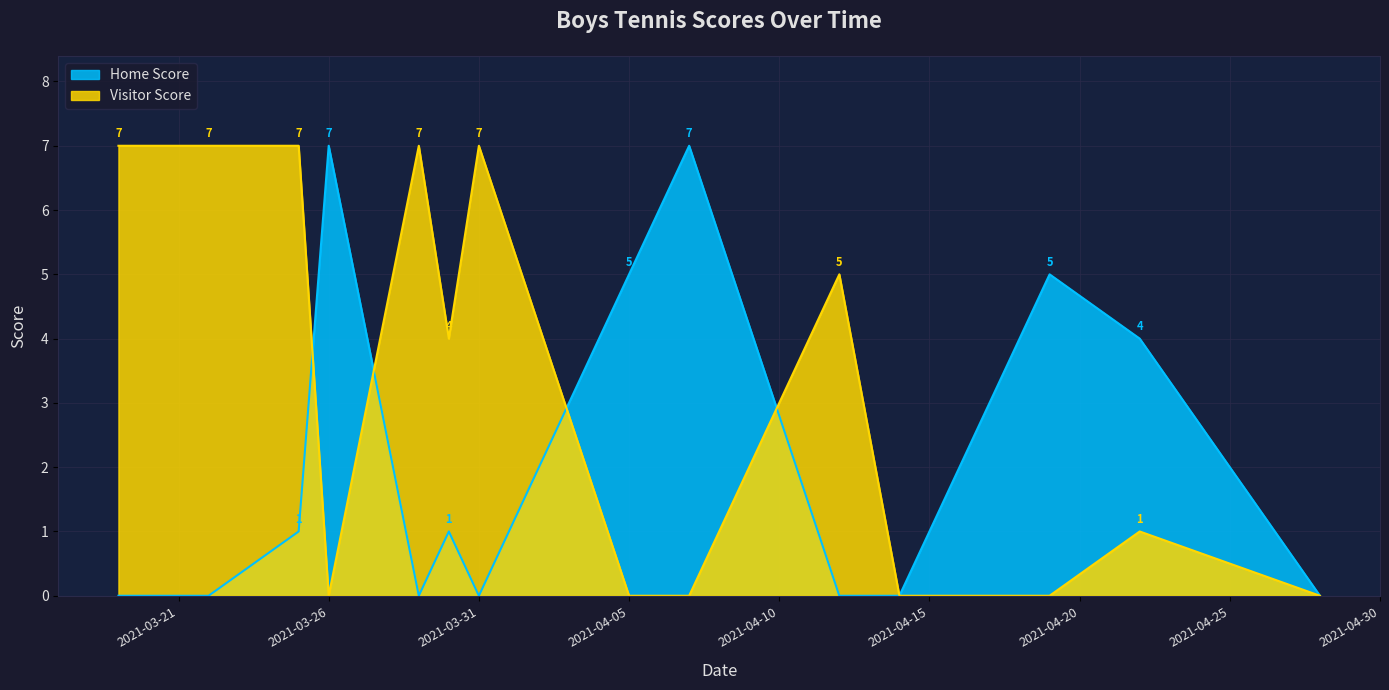

Reading left to right, list all the values displayed in this chart.

Home Score: 0	0	1	7	0	1	0	5	7	0	0	5	4	0
Visitor Score: 7	7	7	0	7	4	7	0	0	5	0	0	1	0